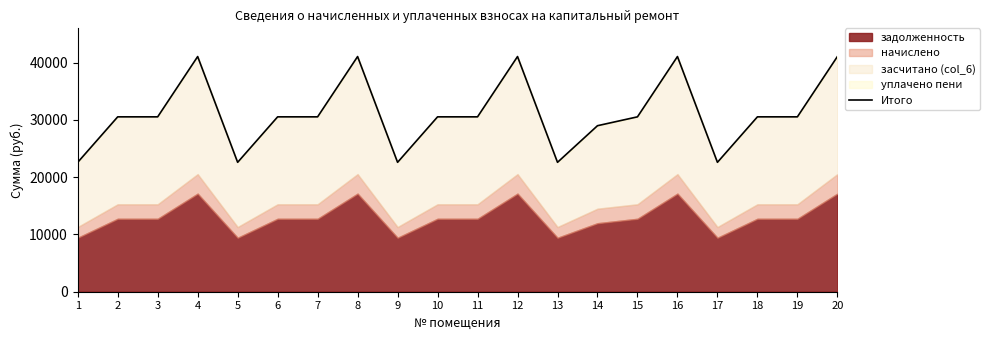

Where does the data first go above 30536?

2